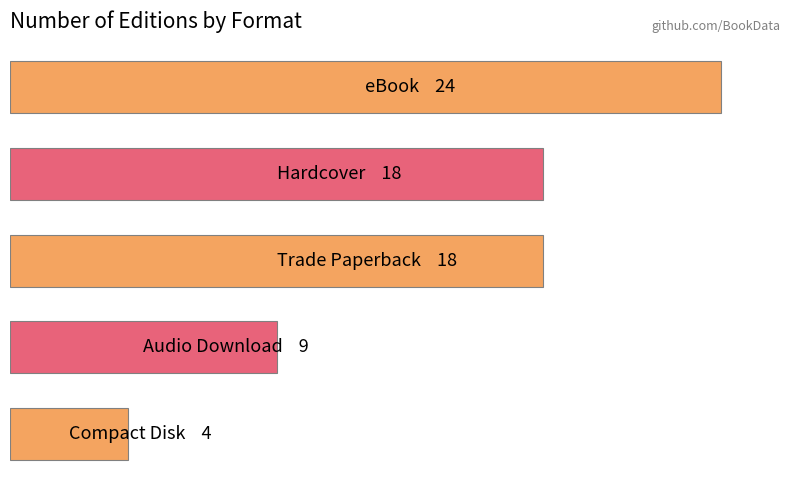

Does the chart contain any negative values?

No